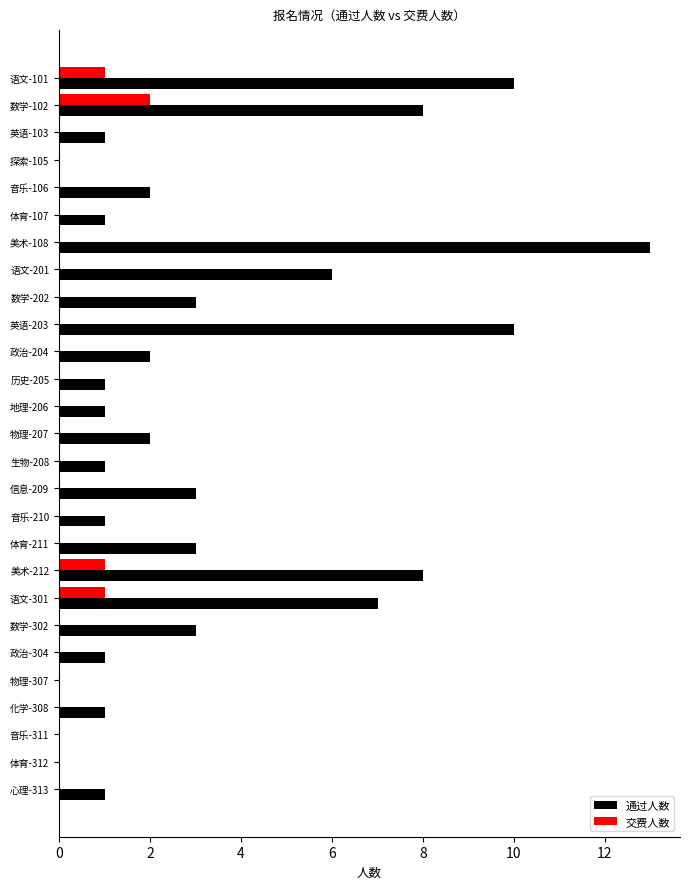

Which label corresponds to the largest value in the chart?

美术-108